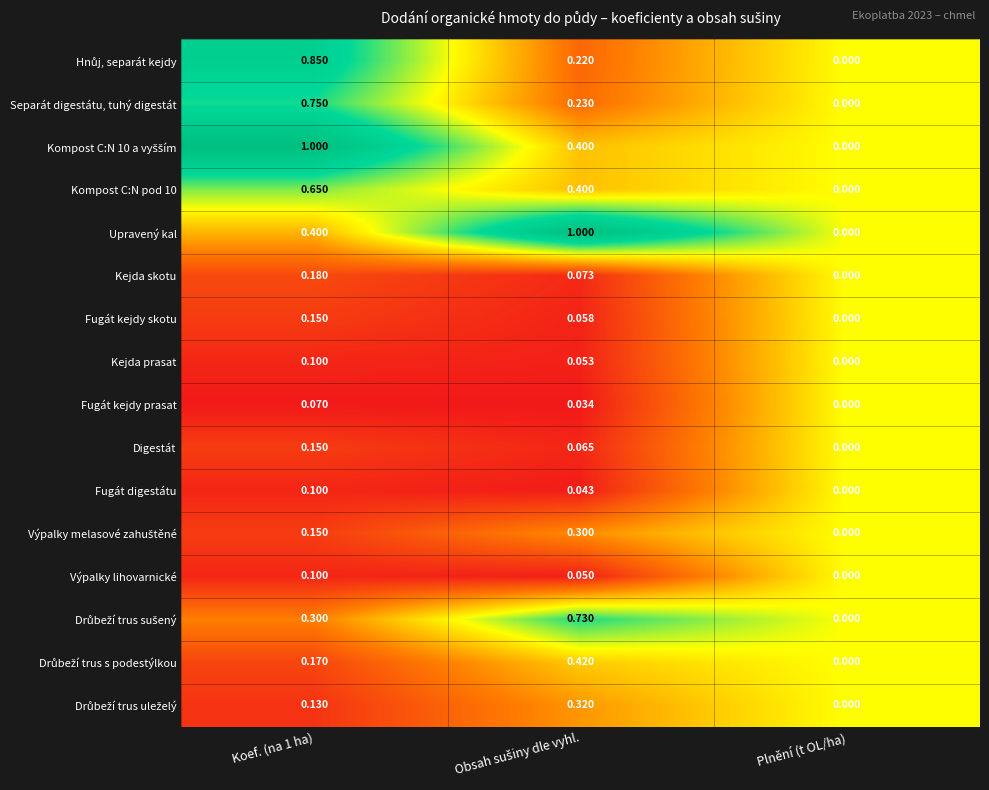

At which label is Kompost C:N pod 10 closest to 0?

Plnění (t OL/ha)